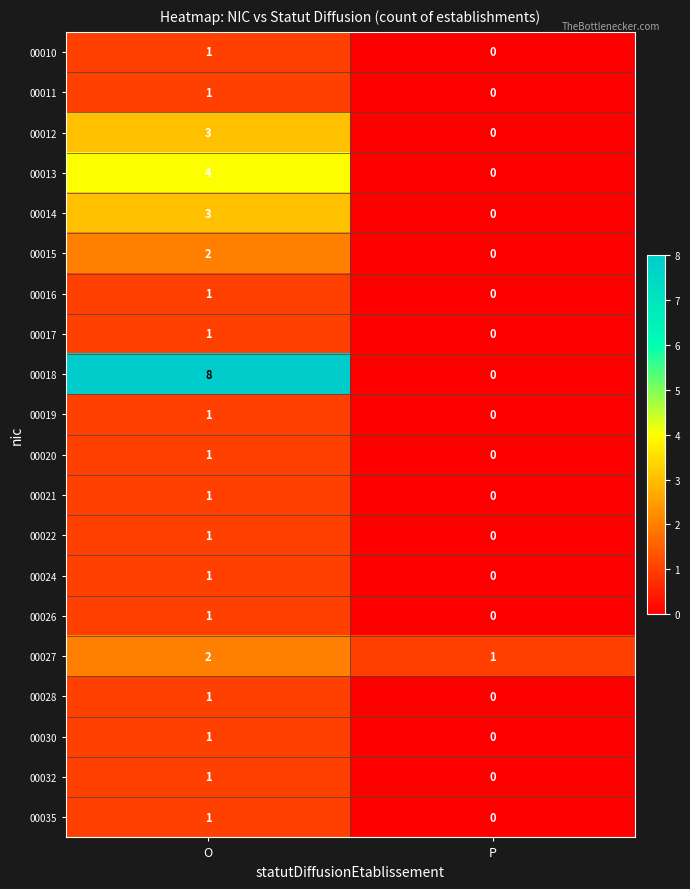

What is the greatest value displayed?

8